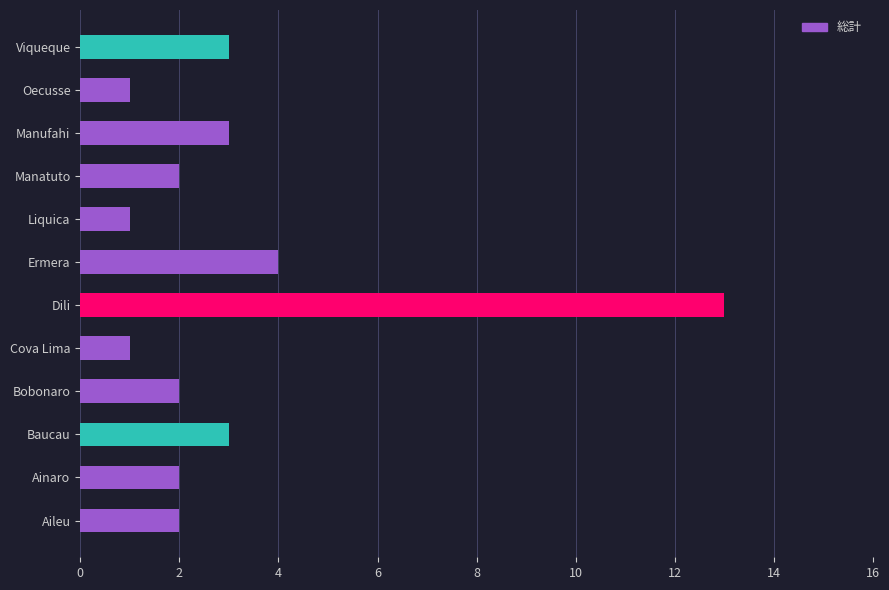

True or false: the data shows 13 at Dili.

True